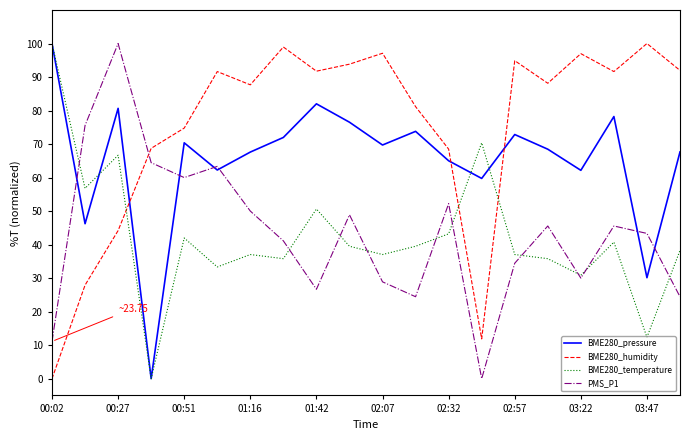

Does the chart have visible grid lines?

No